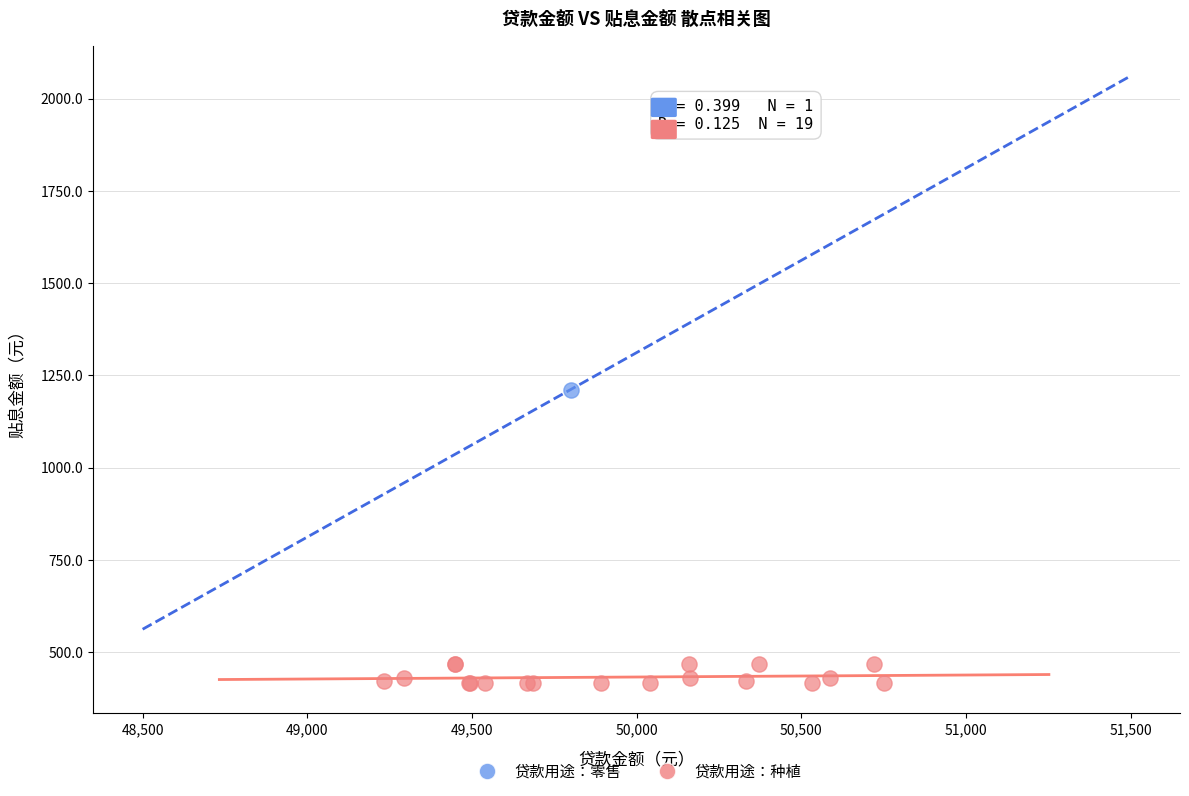

What are all the series names shown in the legend?

贷款用途：零售, 贷款用途：种植